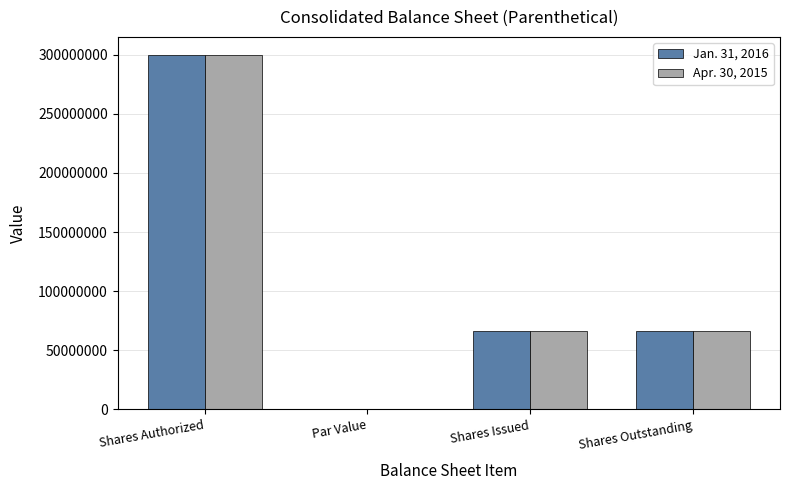

At which label does Jan. 31, 2016 reach its peak?

Shares Authorized